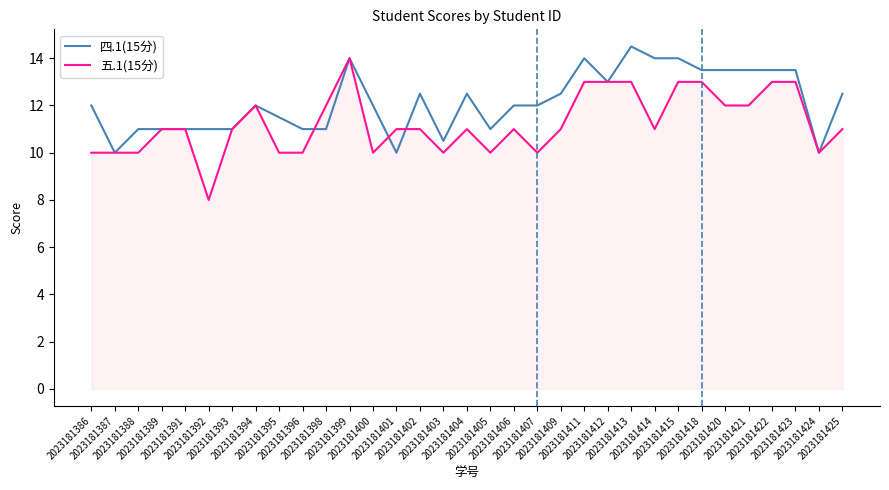

What is the greatest value displayed?

14.5